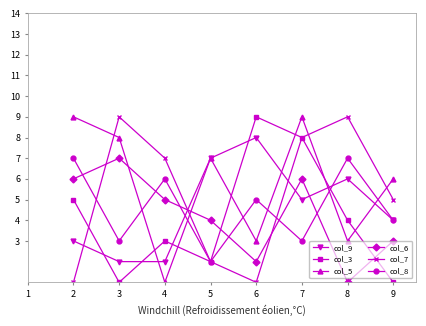

Where do col_8 and col_5 first cross each other?

3 and 4